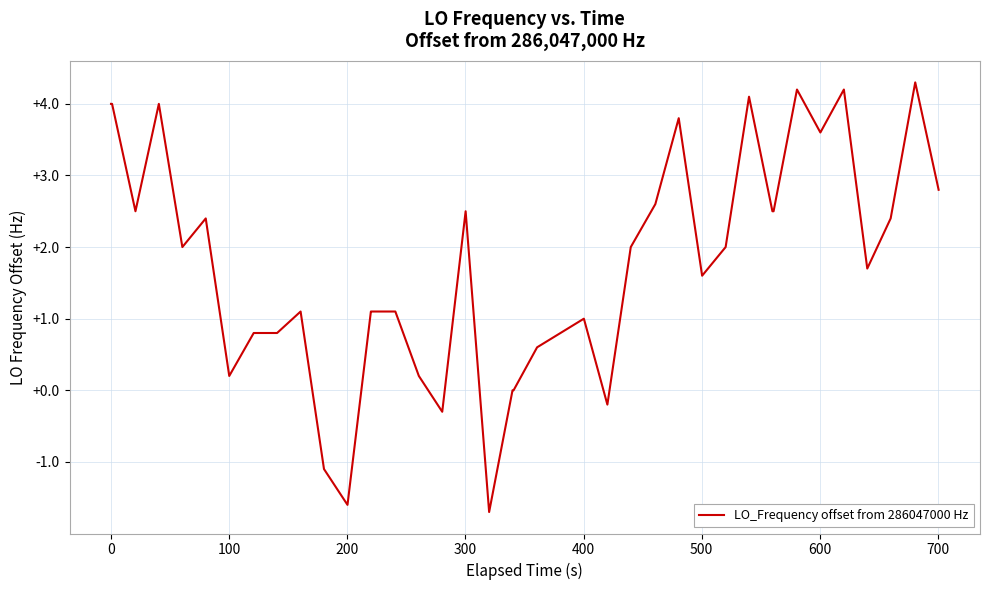

What is the minimum value shown in the chart?

-1.7